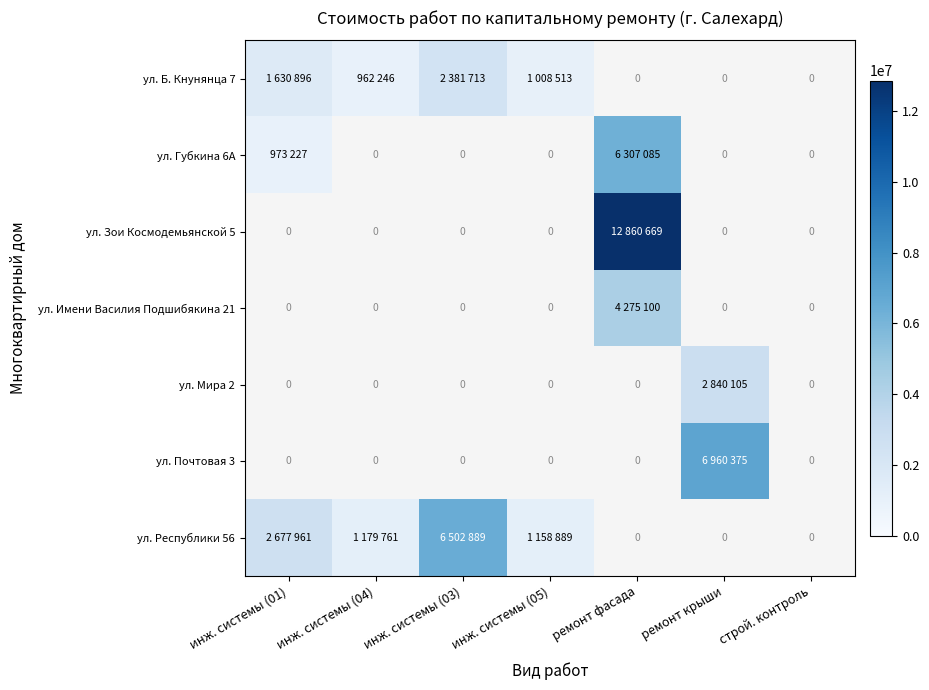

How many values in ул. Почтовая 3 are above zero?

1